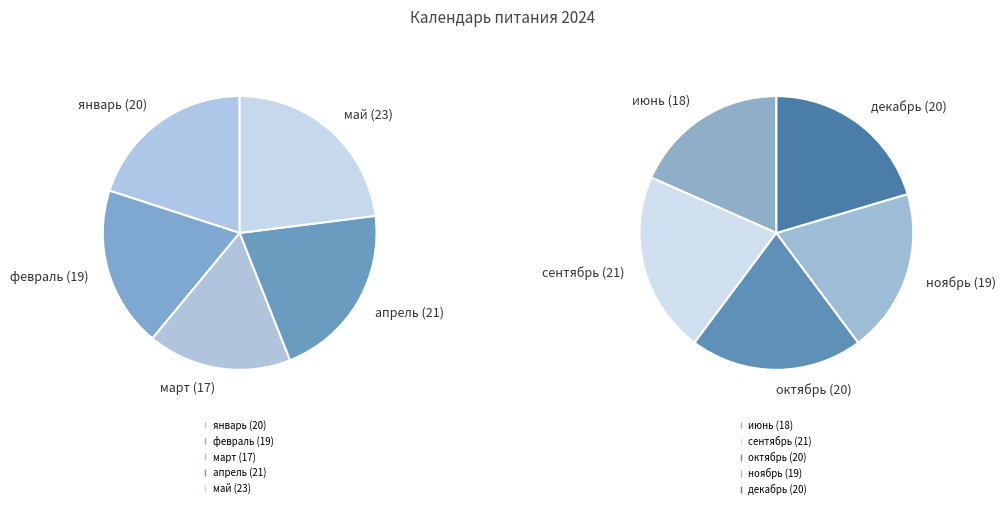

Which has a higher value, июнь or октябрь?

октябрь